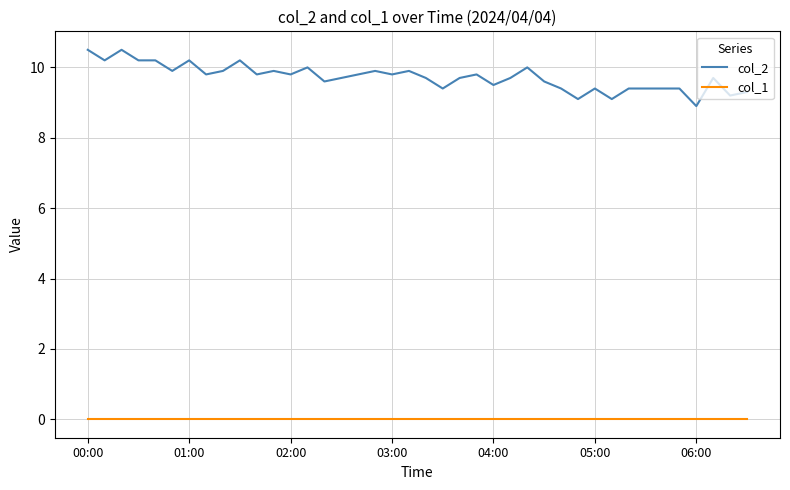

Rank the series by their maximum value, from highest to lowest.

col_2, col_1